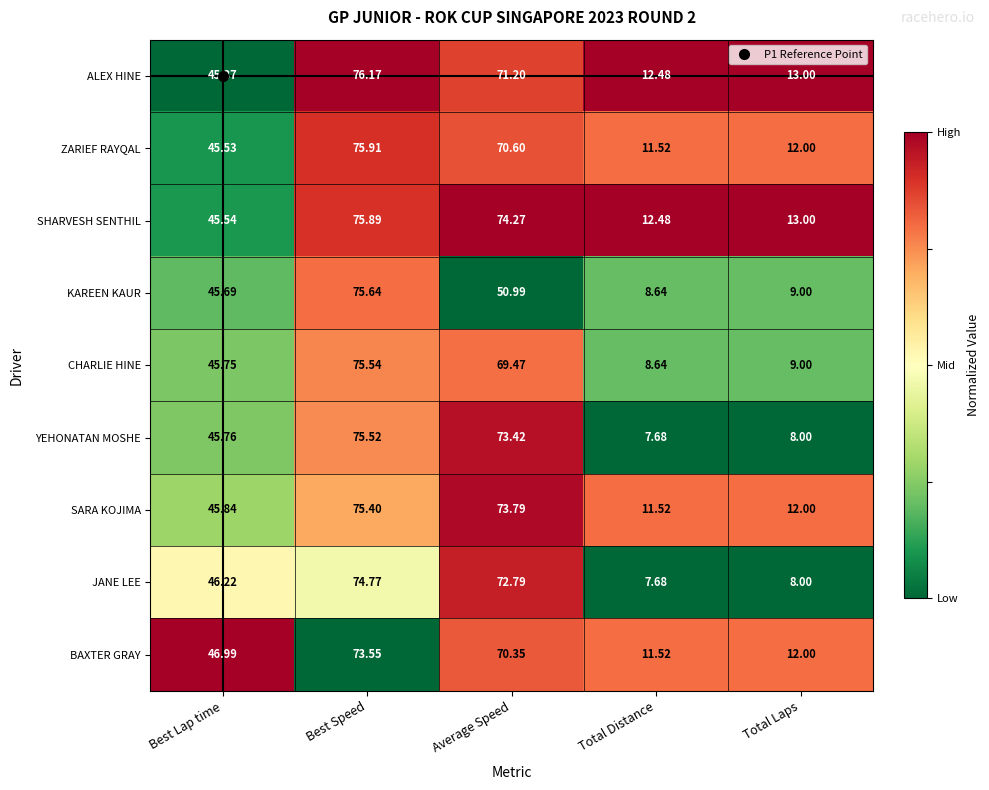

Between Best Speed and Total Laps, which series saw the biggest shift?

YEHONATAN MOSHE